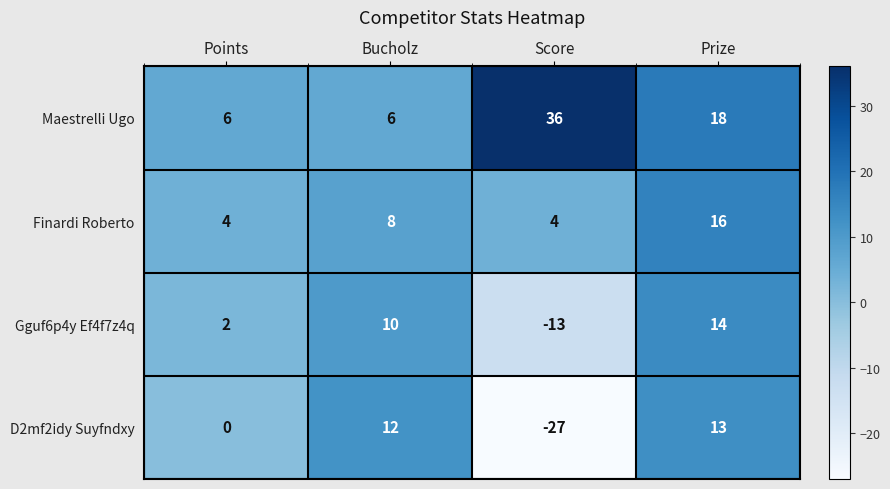

What is the smallest value displayed?

-27